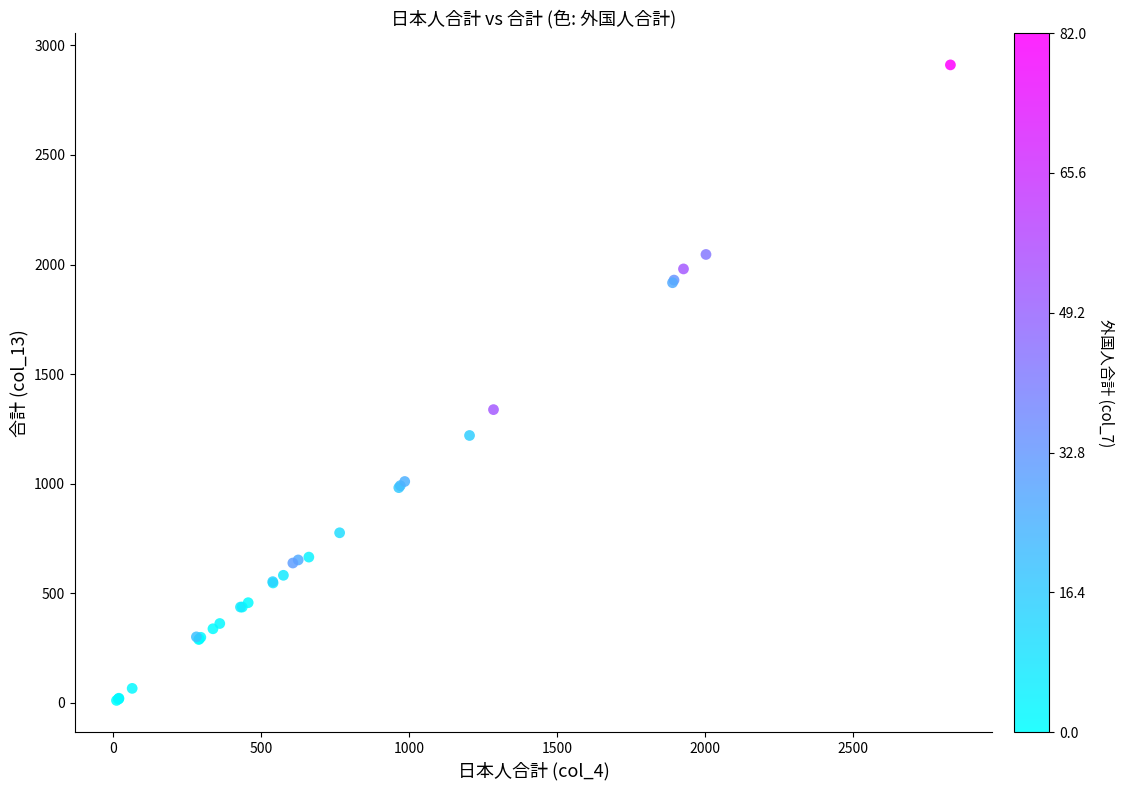

What Y value in the scatter plot is closest to 1461?

1338